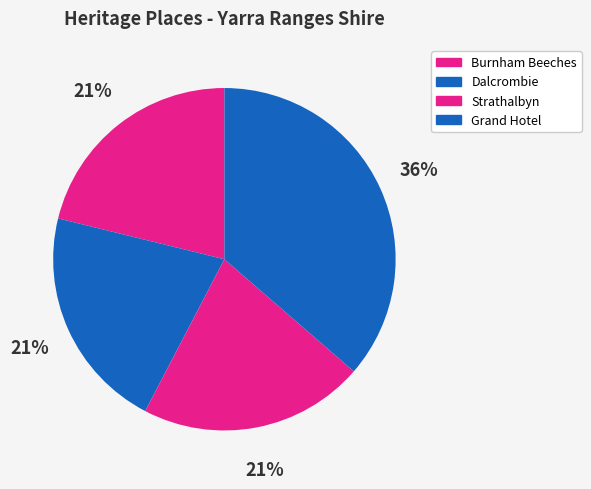

To the nearest percent, what is the difference between the Dalcrombie and Grand Hotel slice percentages?

15%